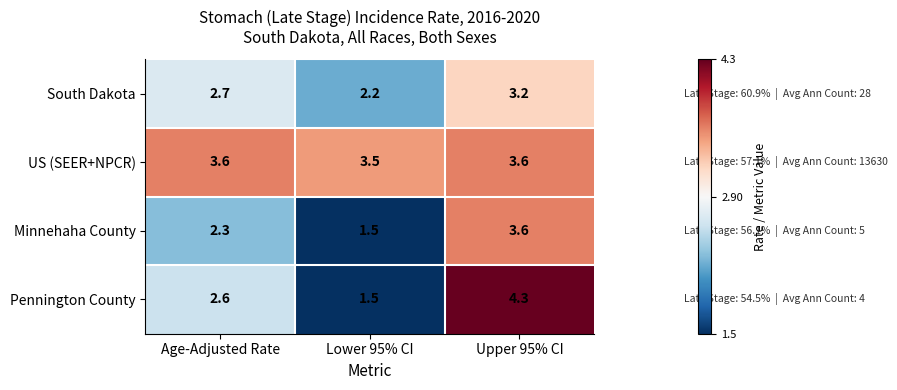

What is the highest value of the South Dakota series?

3.2